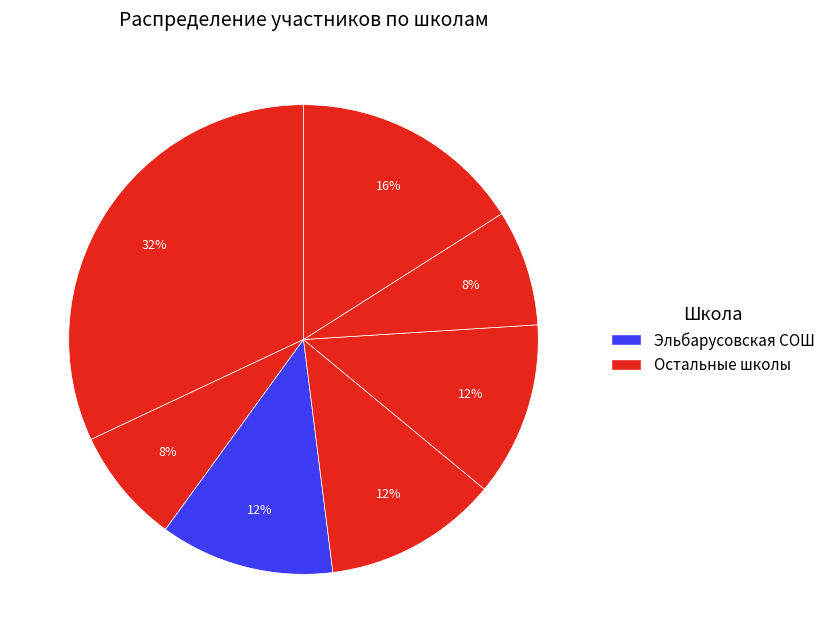

How many segments does this pie chart have?

7